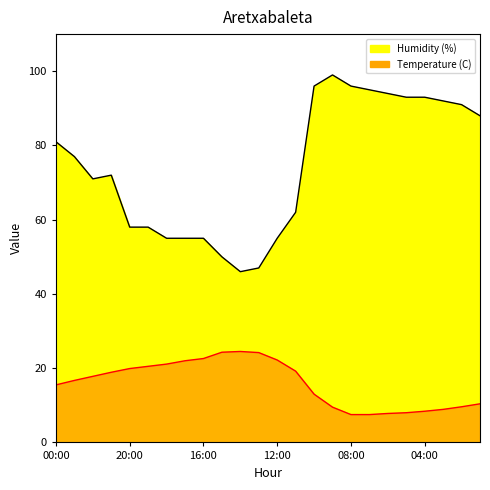

At how many categories does at least one series exceed 47?

22